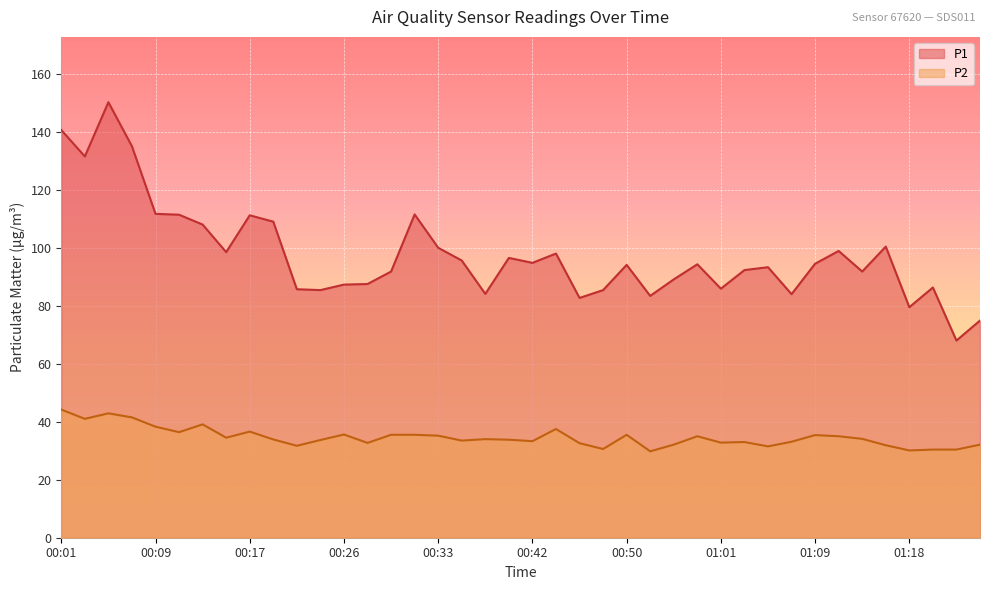

Which category has the highest value across all series?

00:05